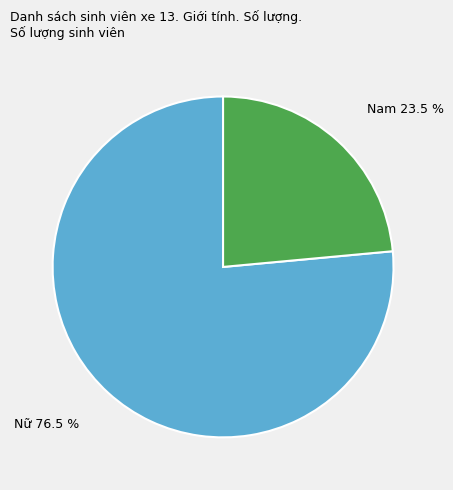

Is it true that Nữ is 67% of the pie?

False